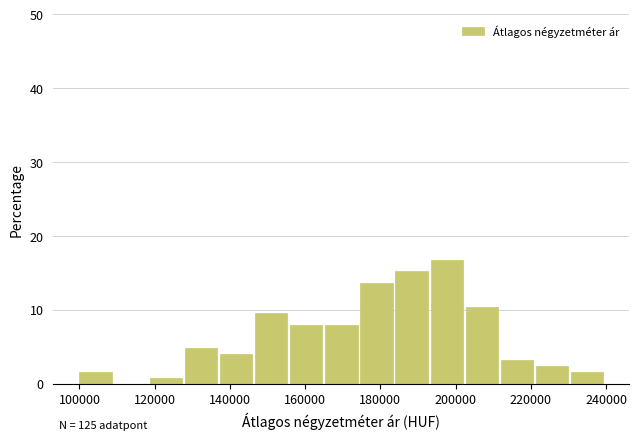

Which range on the x-axis has the tallest bar?

194000 to 202000